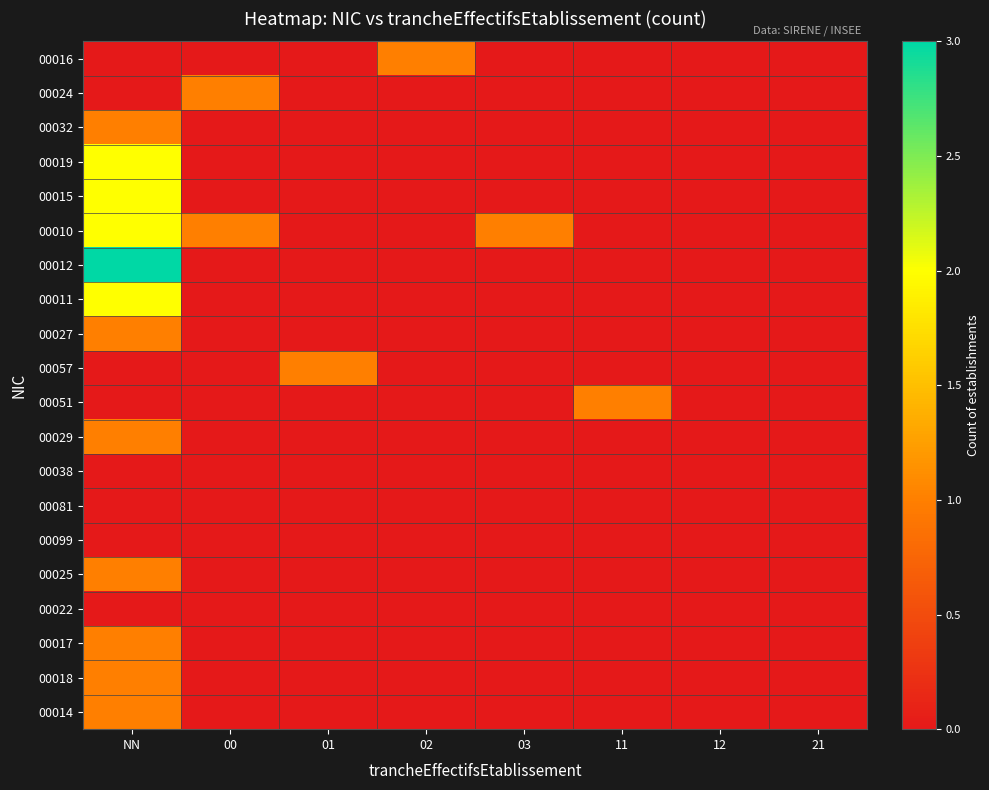

At which category does the chart reach its minimum across all series?

NN